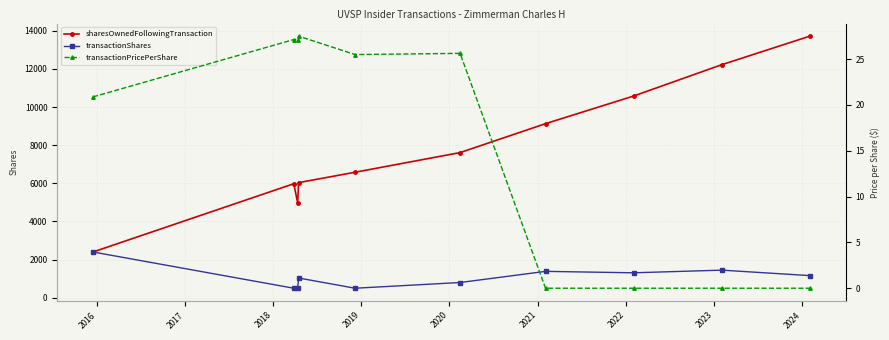

True or false: sharesOwnedFollowingTransaction has more than 0 interior local peaks.

True